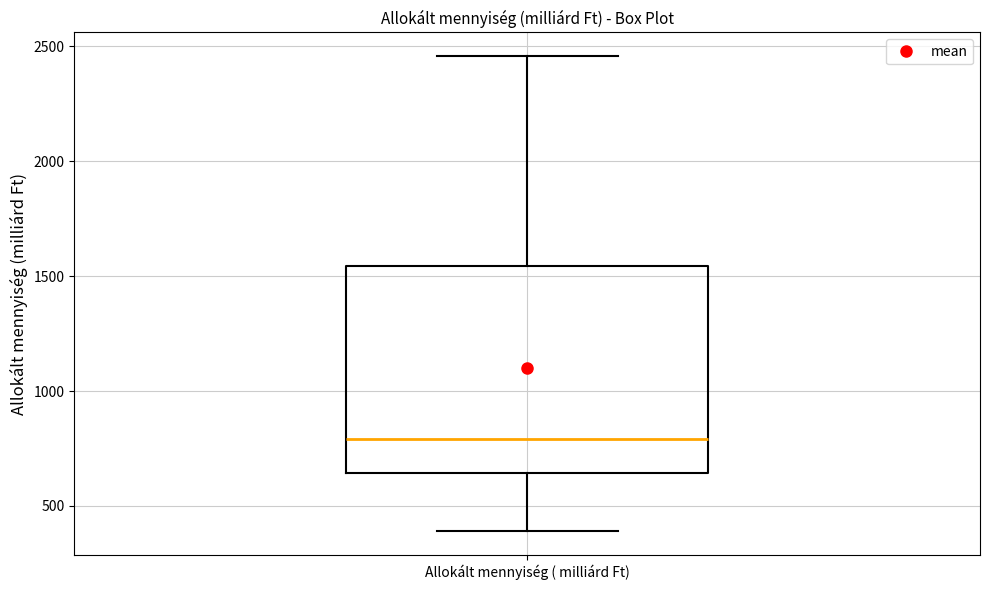

Transcribe this box plot: give where the median line is, the range the box spans, and where the two whiskers end, as read against the y-axis. The values are not printed on the chart, so give them approximately, as read against the axis.

median 800, box 650 to 1550, whiskers 400 to 2450